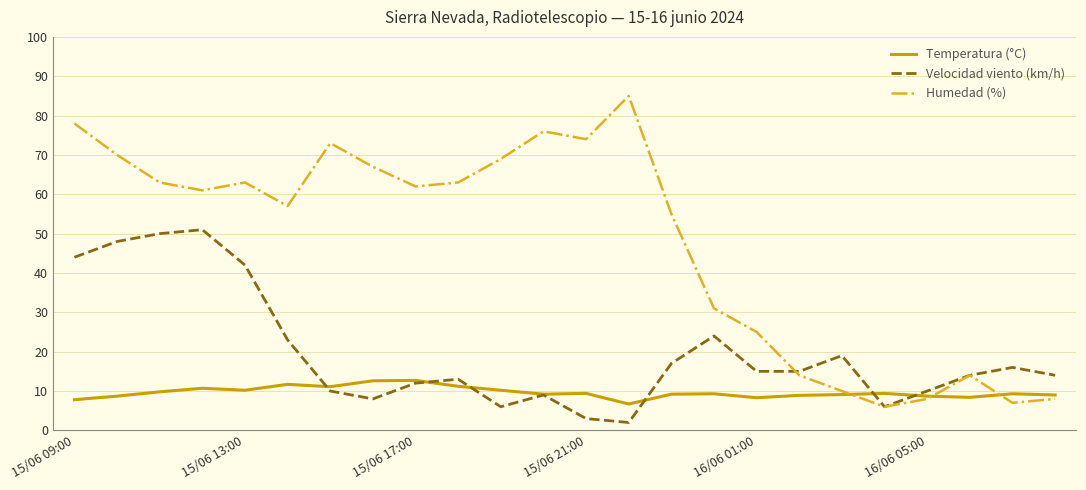

Which series has the largest total across all categories?

Humedad (%)